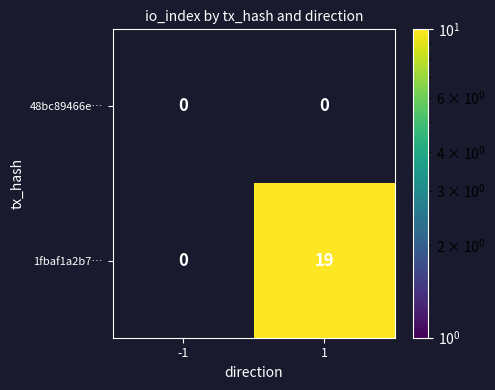

Which series has the largest range (max minus min)?

1fbaf1a2b7…